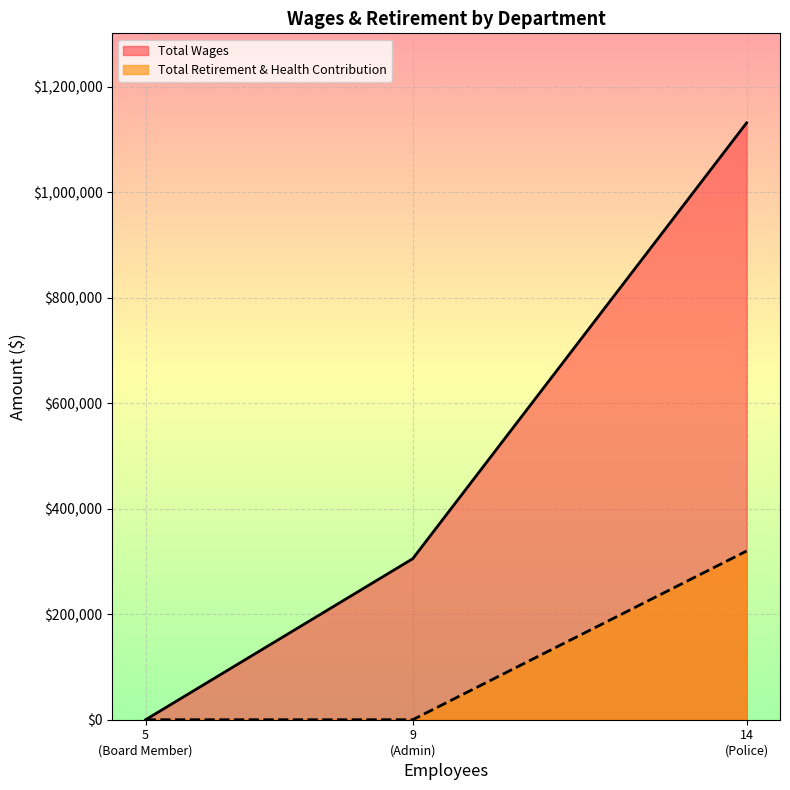

Where is Total Wages nearest to the value 565786?

9
(Admin)